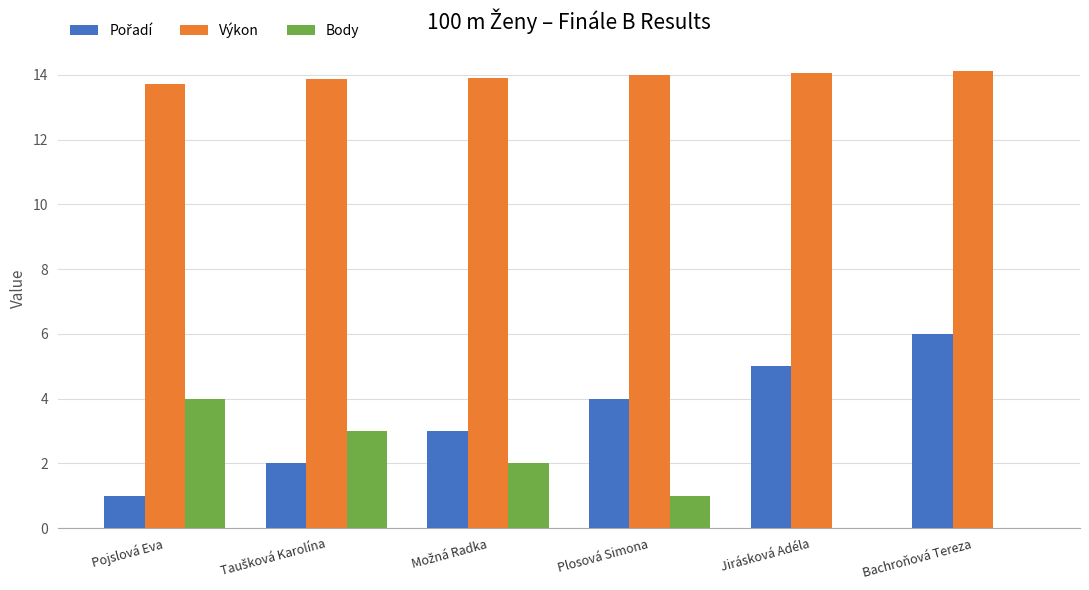

At which category is the sum across all series the highest?

Bachroňová Tereza